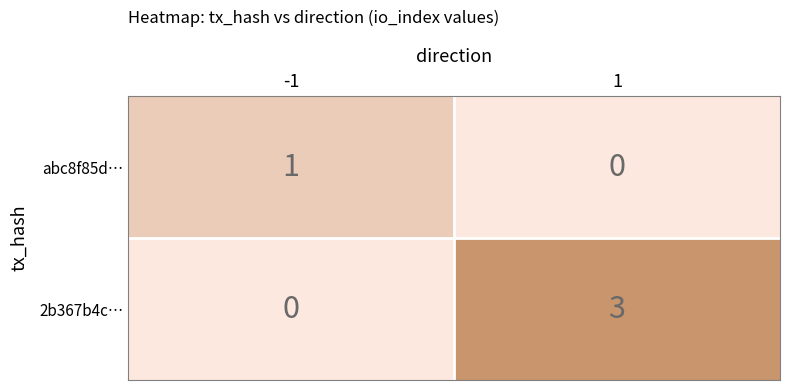

Rank the series at 1 from highest to lowest value.

2b367b4c…, abc8f85d…